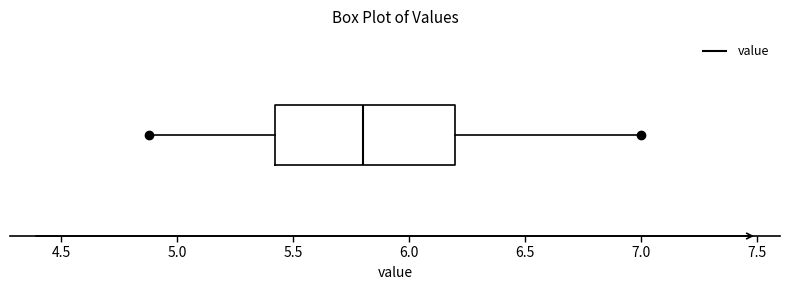

Transcribe this box plot: give where the median line is, the range the box spans, and where the two whiskers end, as read against the x-axis. The values are not printed on the chart, so give them approximately, as read against the axis.

median 5.8, box 5.4 to 6.2, whiskers 4.9 to 7.0